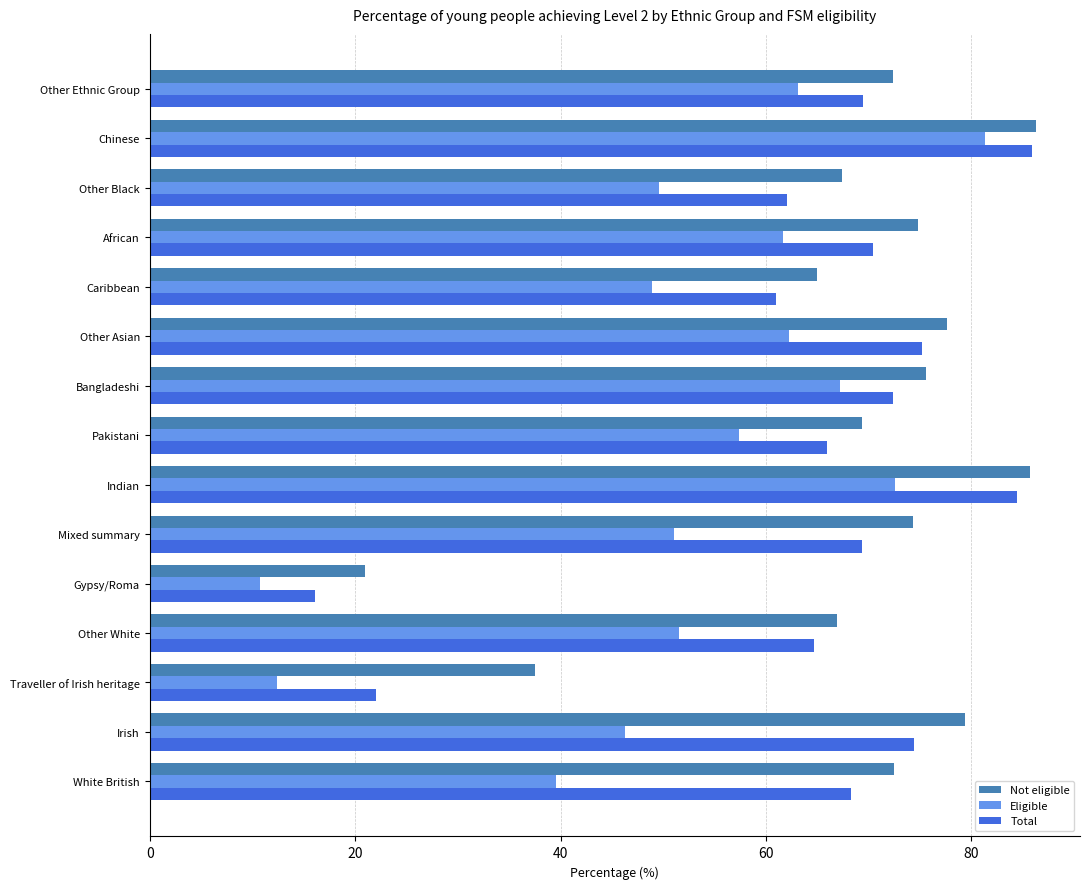

Which category has the highest value in the Eligible series?

Chinese